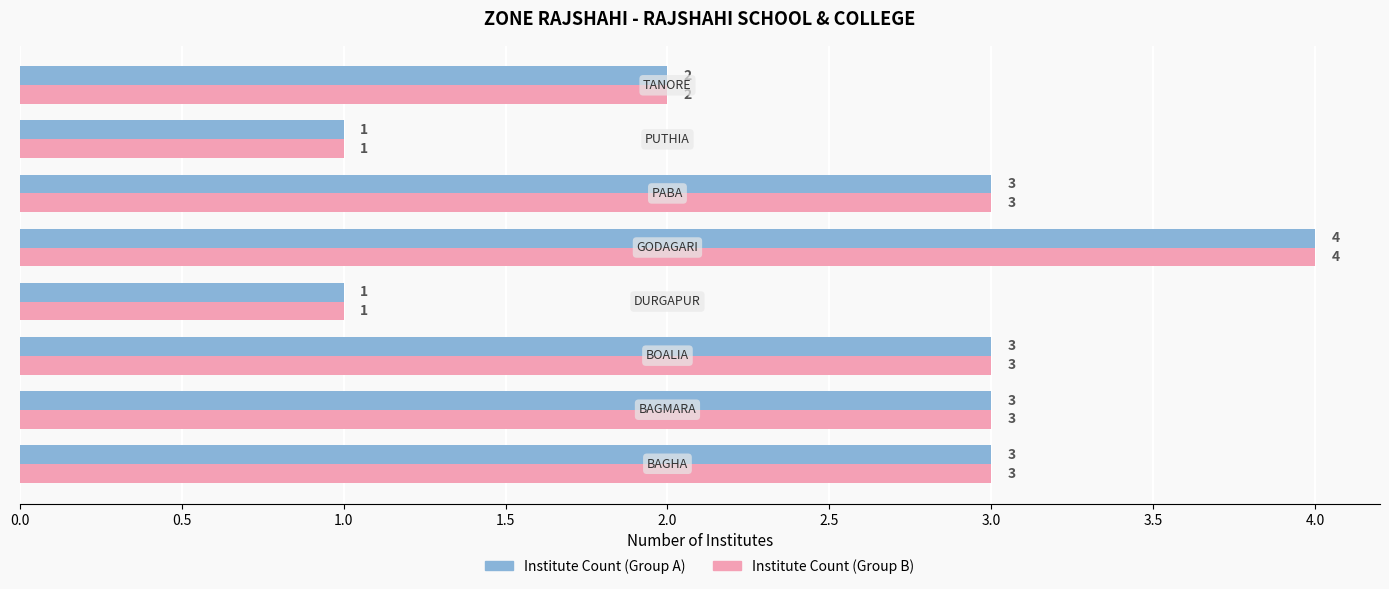

What is the maximum value shown in the chart?

4